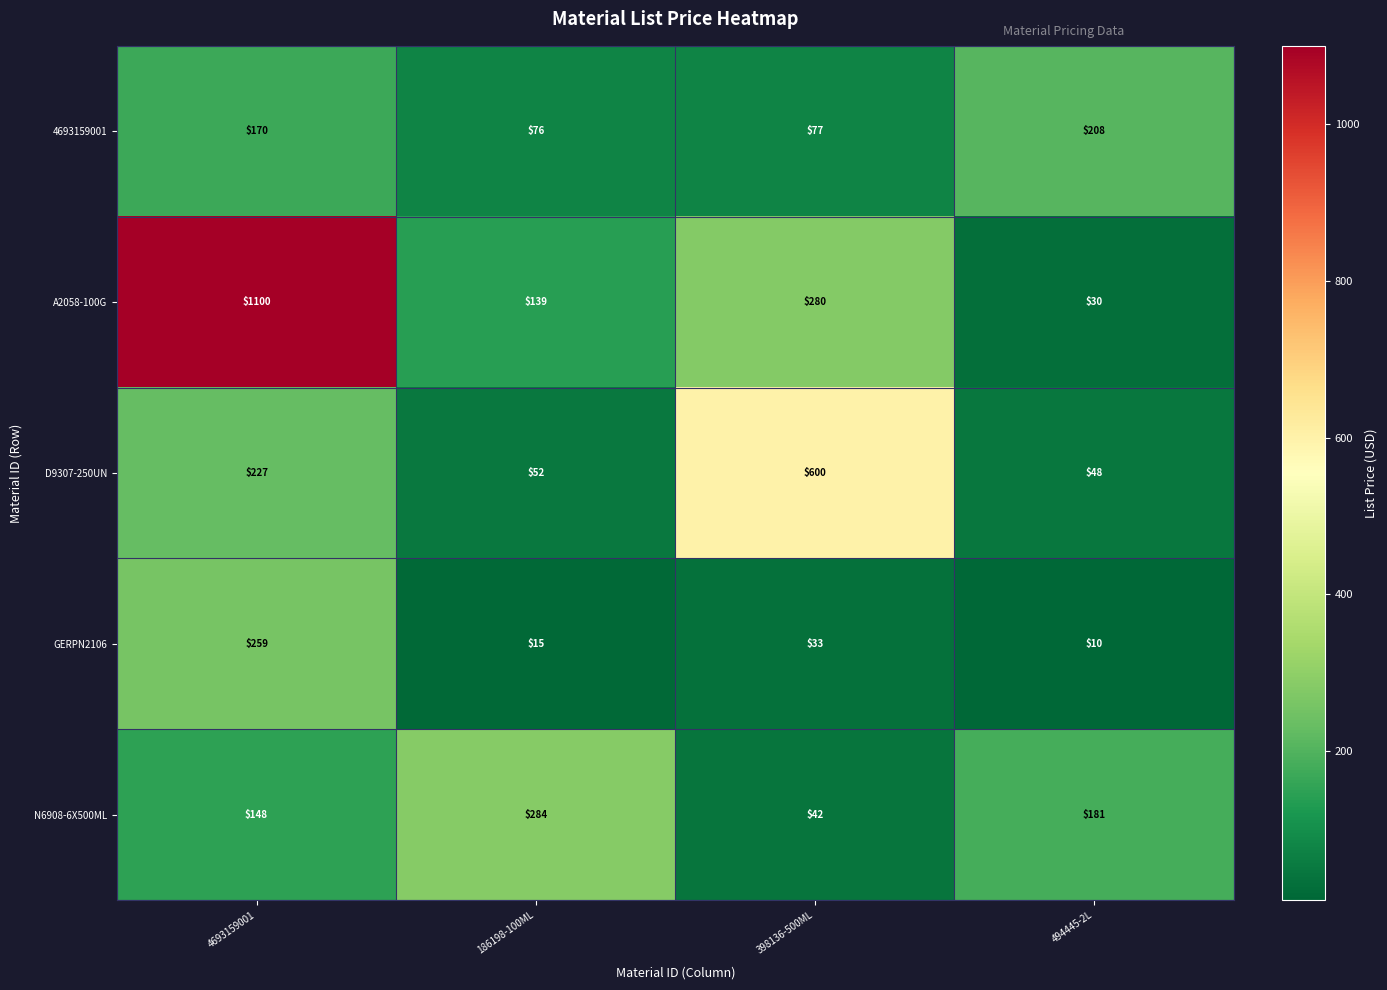

What is the greatest value displayed?

1100